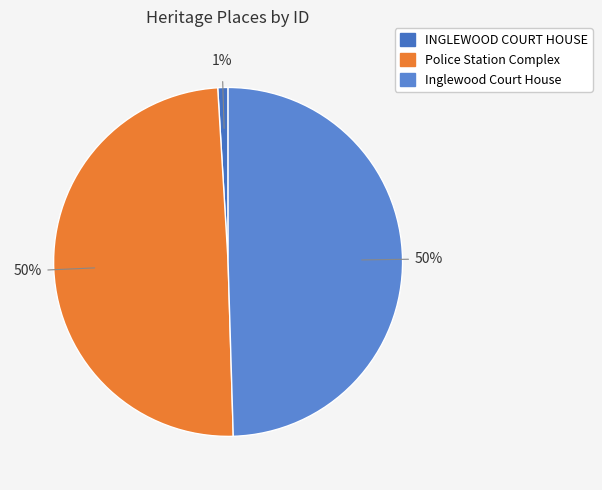

What portion of the pie excludes INGLEWOOD COURT HOUSE?

99.1%